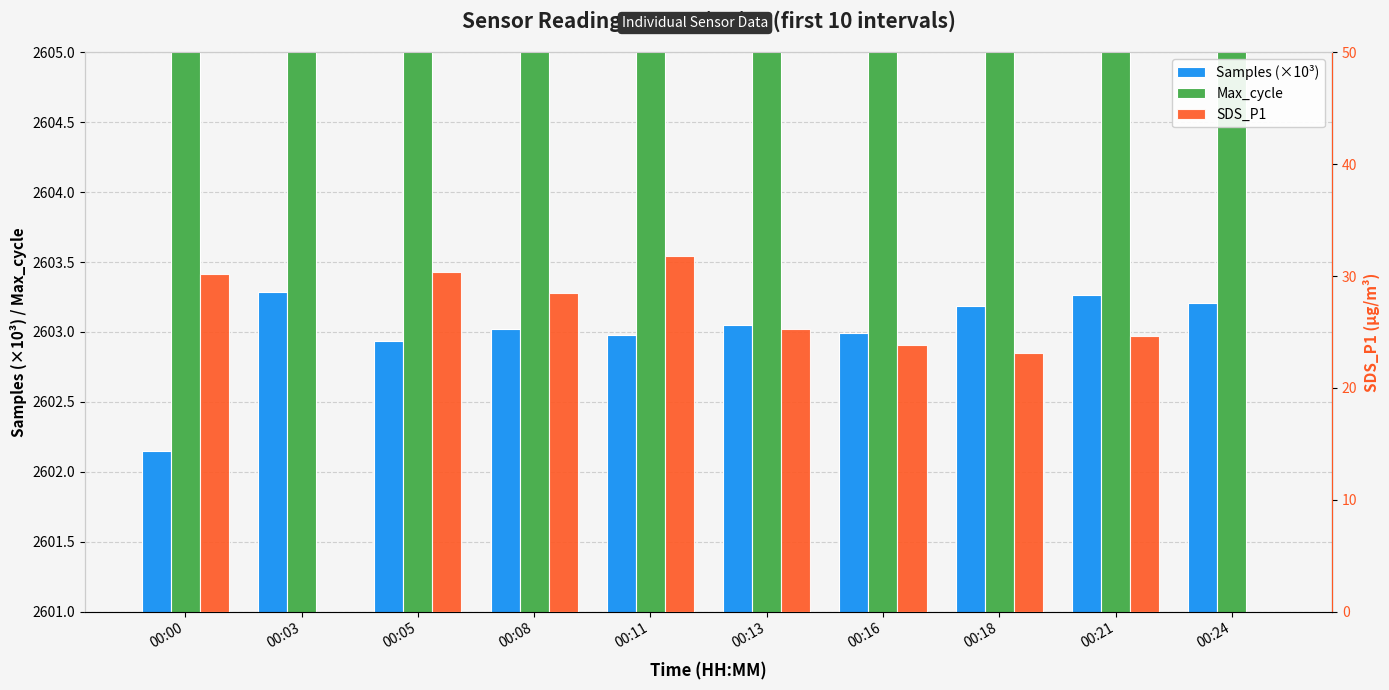

What is the sum of the Samples (×10³) values at 00:05 and 00:16?

5205.9